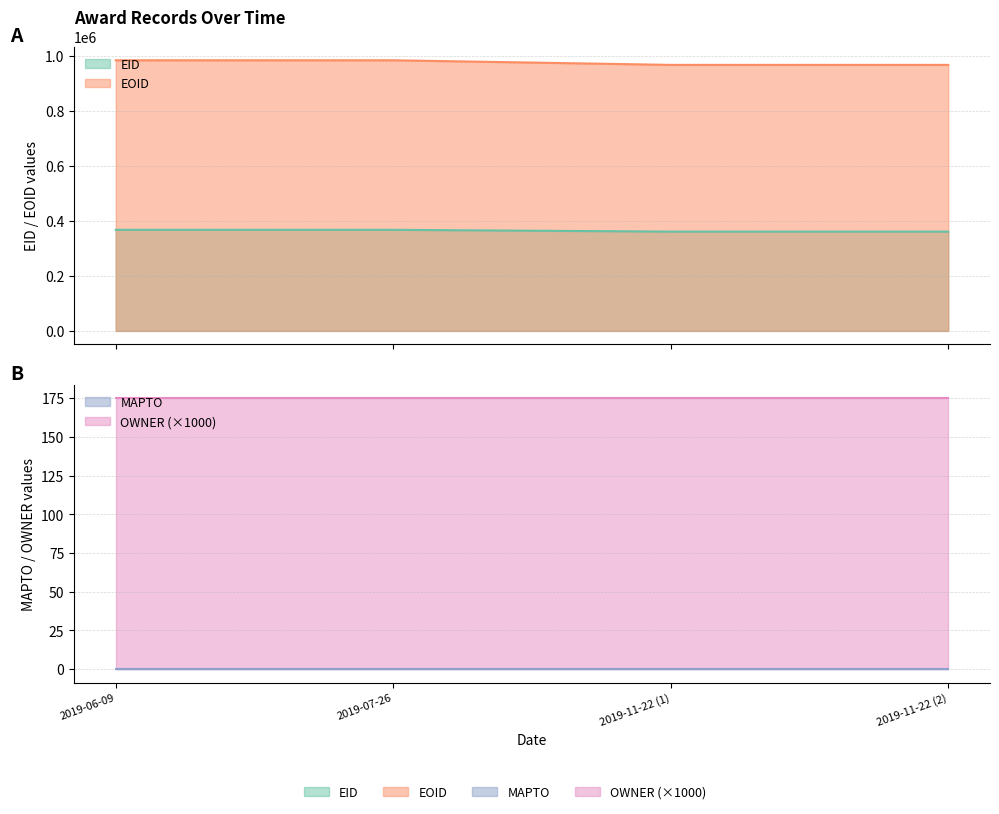

Where is the first local minimum for EOID?

2019-11-22 (1)